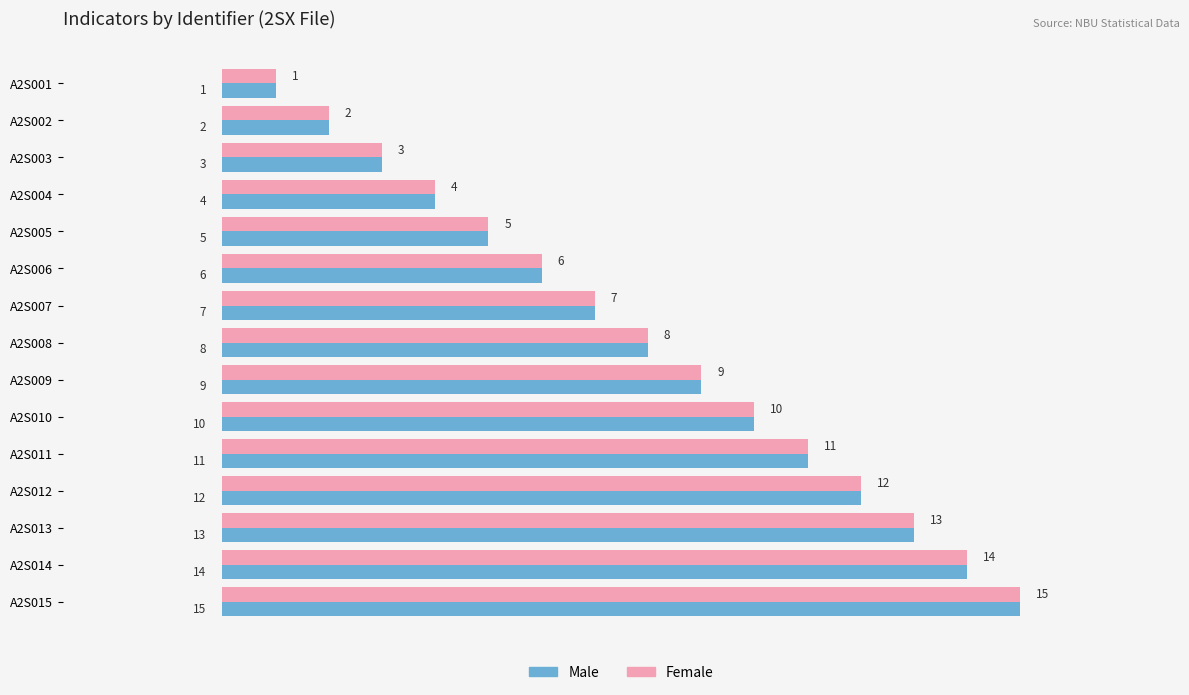

What is the total value across all series at A2S005?

10